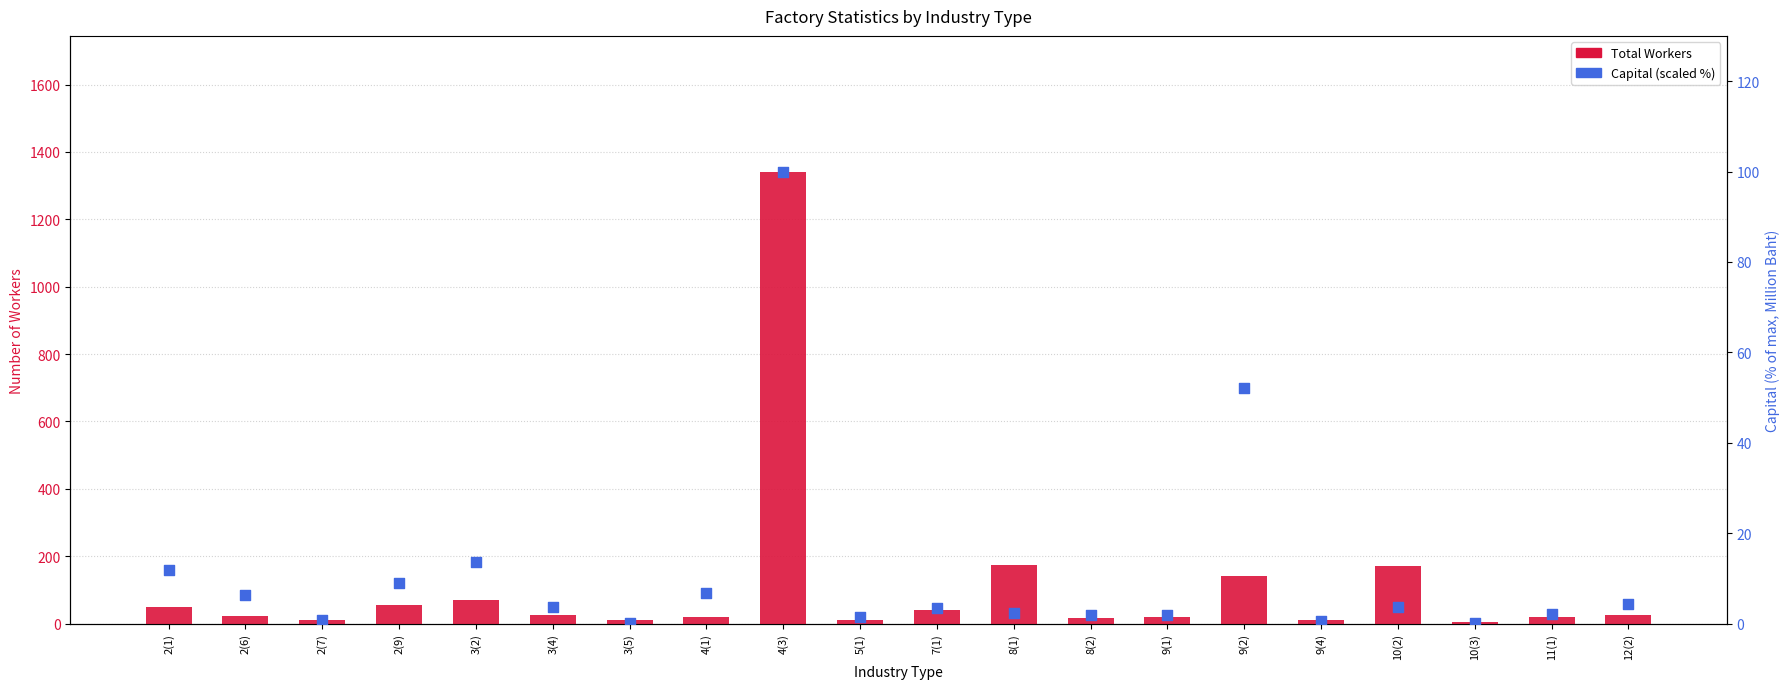

Which series contains the lowest Y value?

Capital (scaled %)